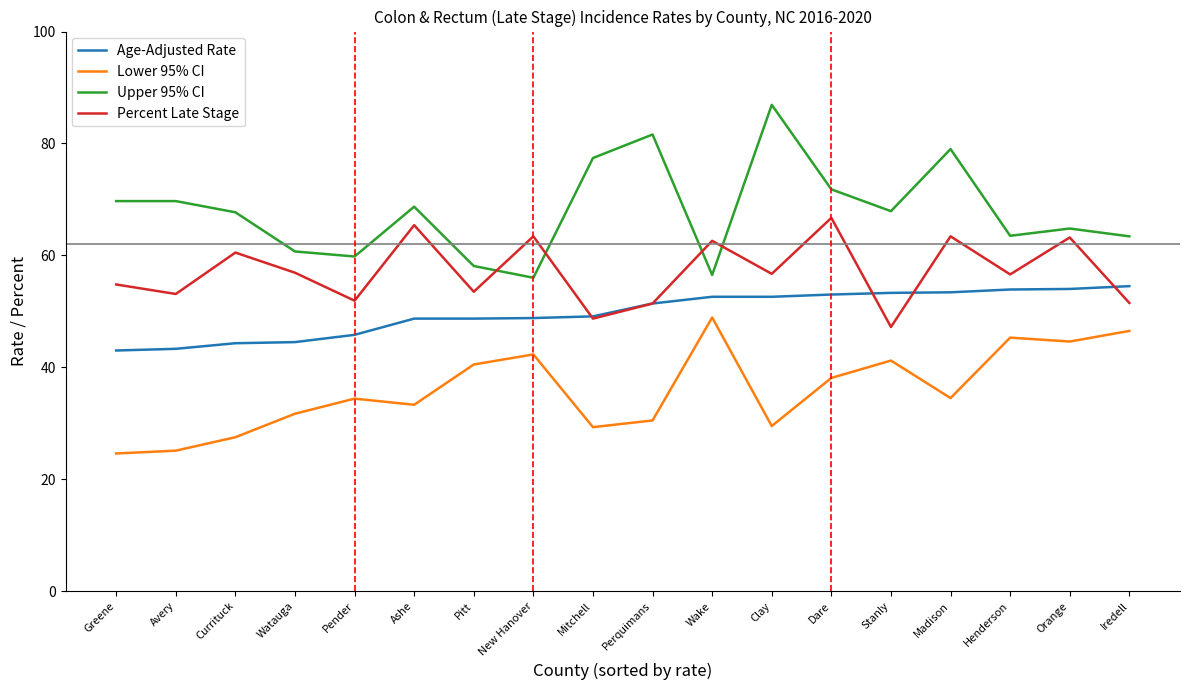

How many lines are shown in the chart?

4